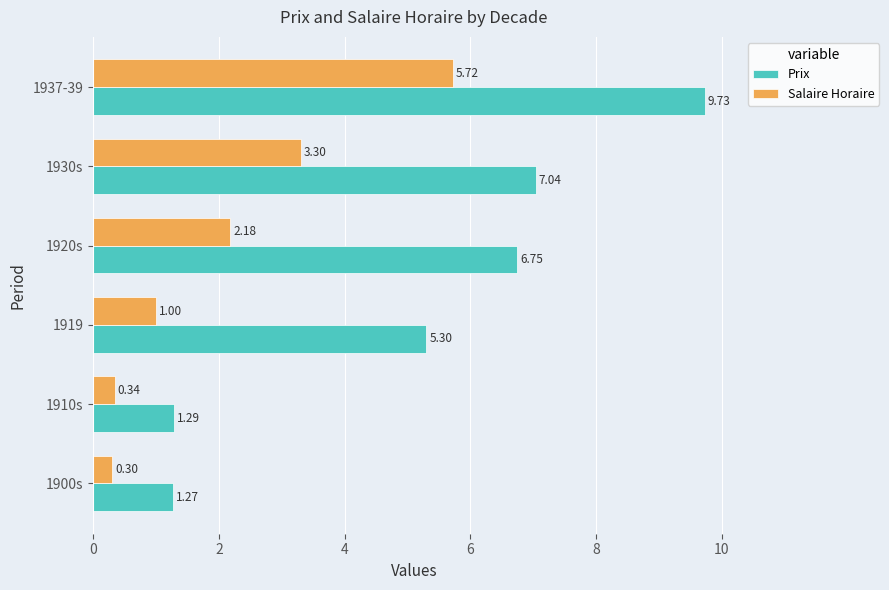

What are all the series names shown in the legend?

Prix, Salaire Horaire